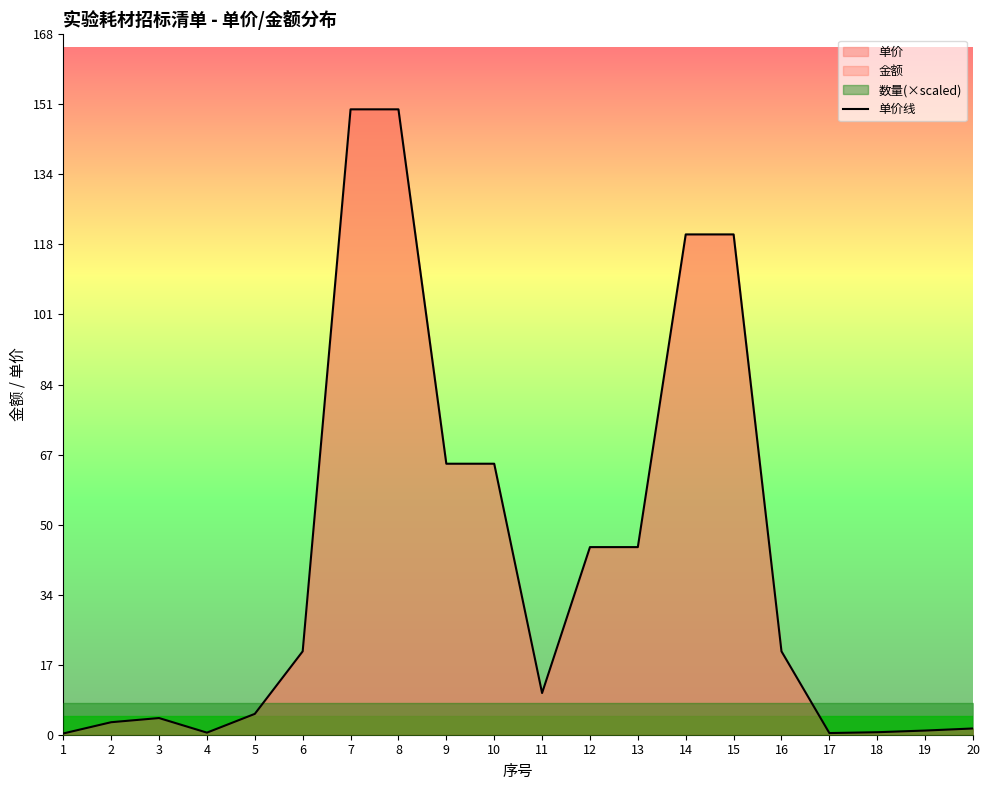

Reading left to right, what are all the values shown in this chart?

0.3	3.0	4.0	0.5	5.0	20.0	150.0	150.0	65.0	65.0	10.0	45.0	45.0	120.0	120.0	20.0	0.4	0.6	1.0	1.5